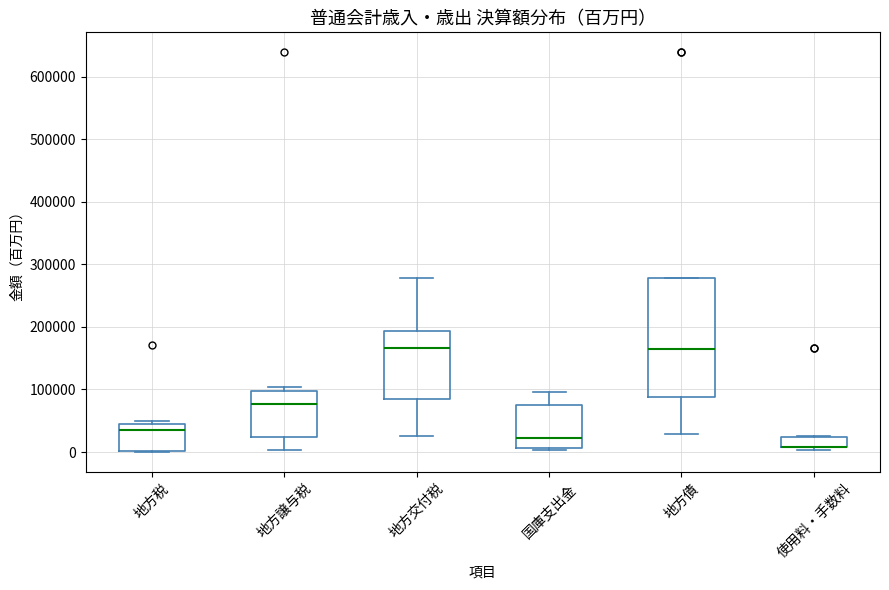

Reading left to right, read every box against the y-axis: the position of its median line, the range the box covers, and the ends of its whiskers. The values are not printed on the chart, so give them approximately, as read against the axis.

地方税: median 40000 (just below the box's upper edge), box 0 to 40000, whiskers 0 to 50000
地方譲与税: median 80000, box 20000 to 100000, whiskers 0 to 100000 (just above the box's upper edge)
地方交付税: median 170000, box 90000 to 190000, whiskers 30000 to 280000
国庫支出金: median 20000, box 10000 to 70000, whiskers 0 to 100000
地方債: median 160000, box 90000 to 280000, whiskers 30000 to 280000
使用料・手数料: median 10000 (drawn on the box's lower edge), box 10000 to 20000, whiskers 0 to 20000